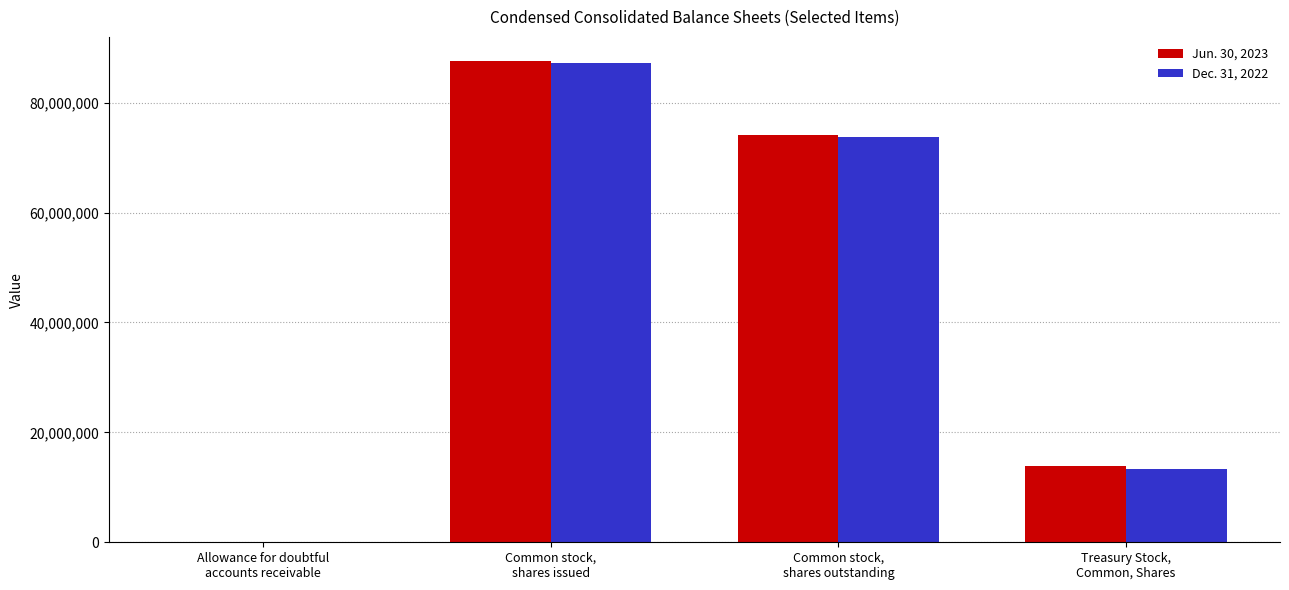

Which series changed the most between Allowance for doubtful
accounts receivable and Treasury Stock,
Common, Shares?

Jun. 30, 2023